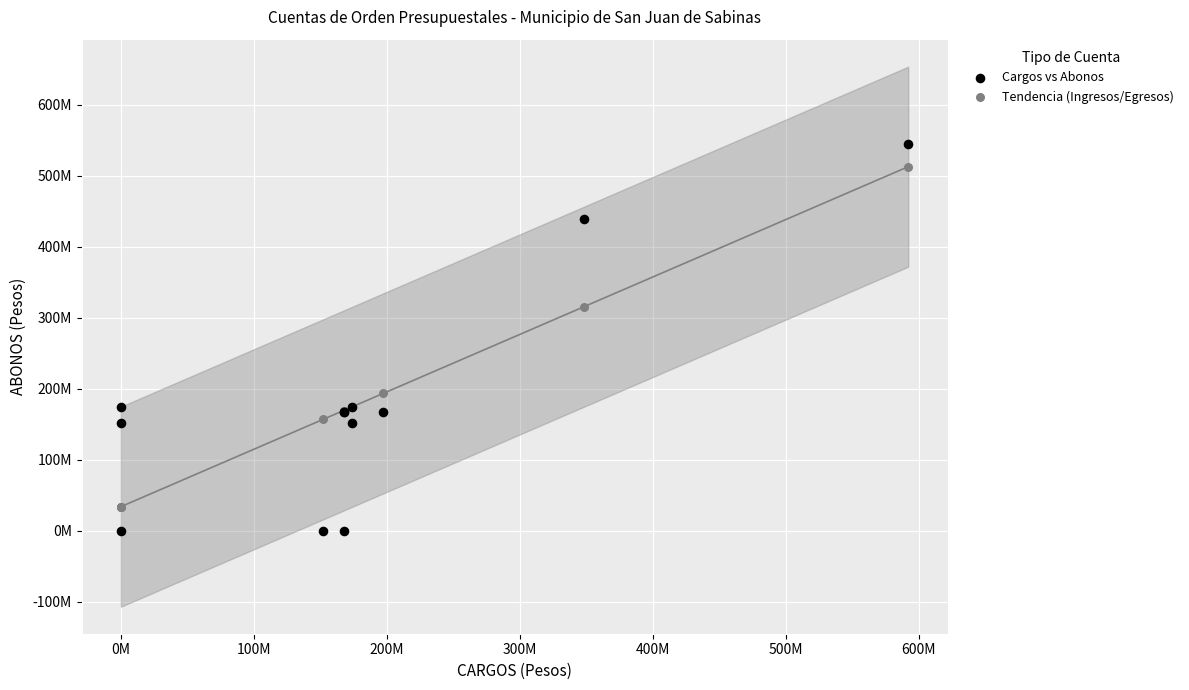

What are all the series names shown in the legend?

Cargos vs Abonos, Tendencia (Ingresos/Egresos)